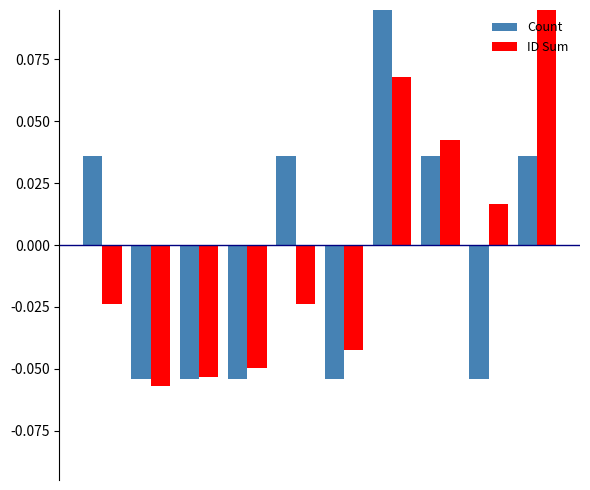

What are all the series names shown in the legend?

Count, ID Sum